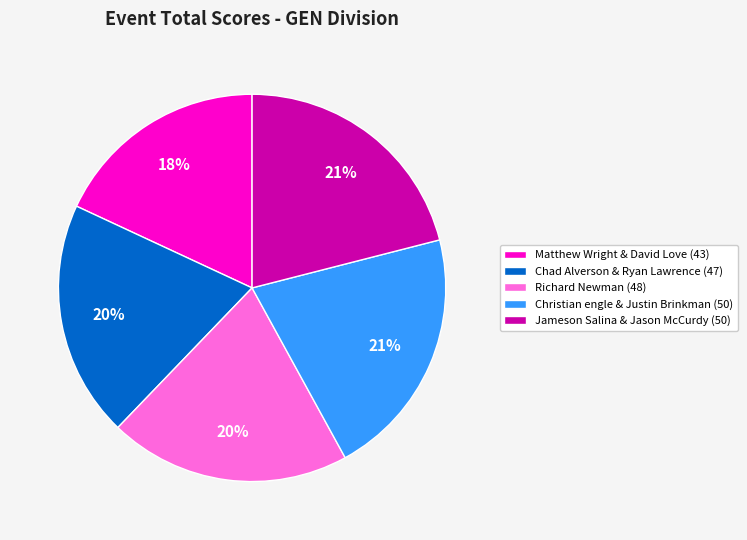

The Chad Alverson & Ryan Lawrence slice represents 6% of the pie. True or false?

False